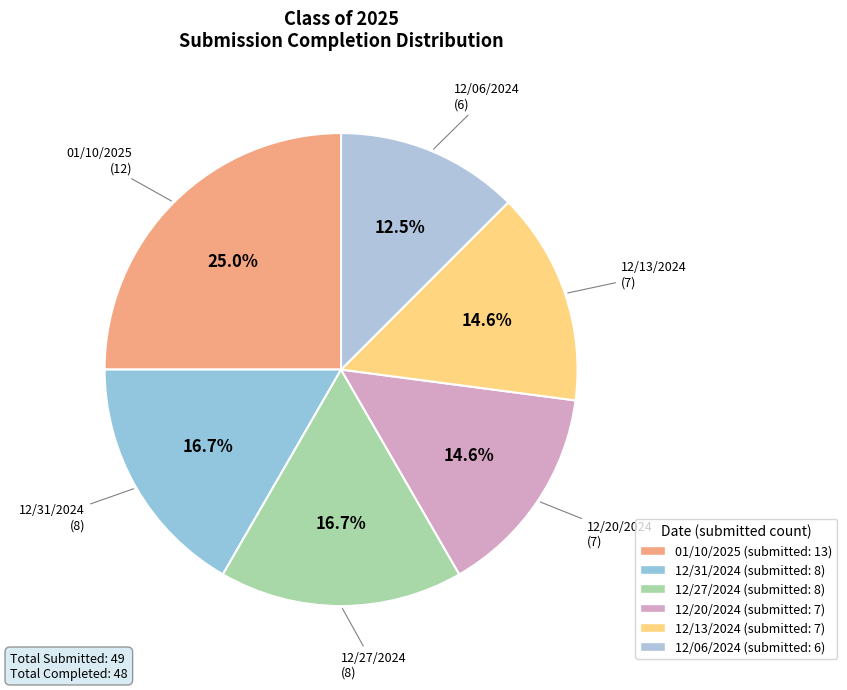

The 12/20/2024 slice represents 7% of the pie. True or false?

False